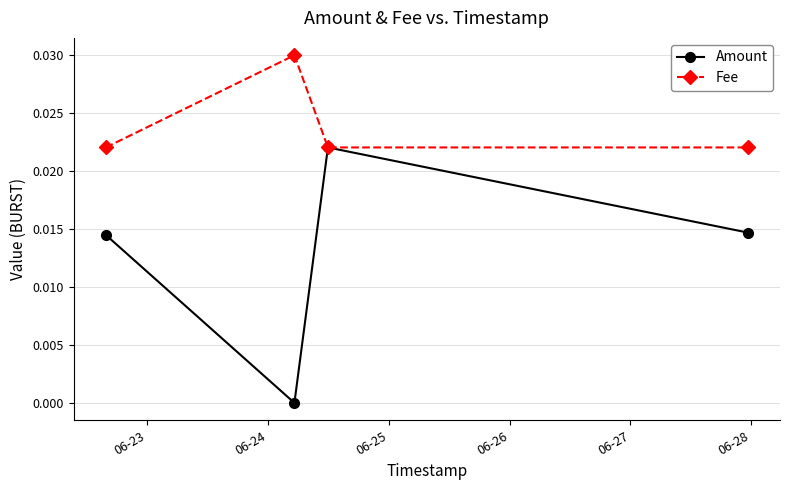

How many positive values does the Amount series have?

3